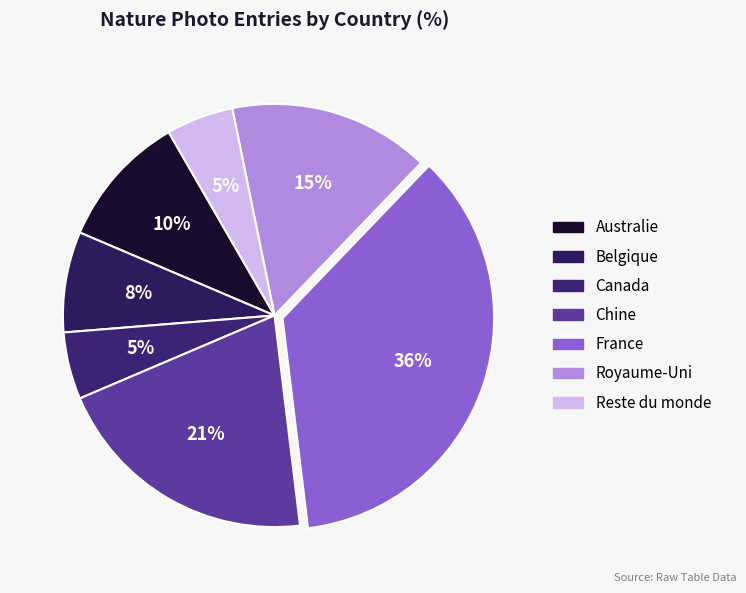

How many slices are in this pie chart?

7